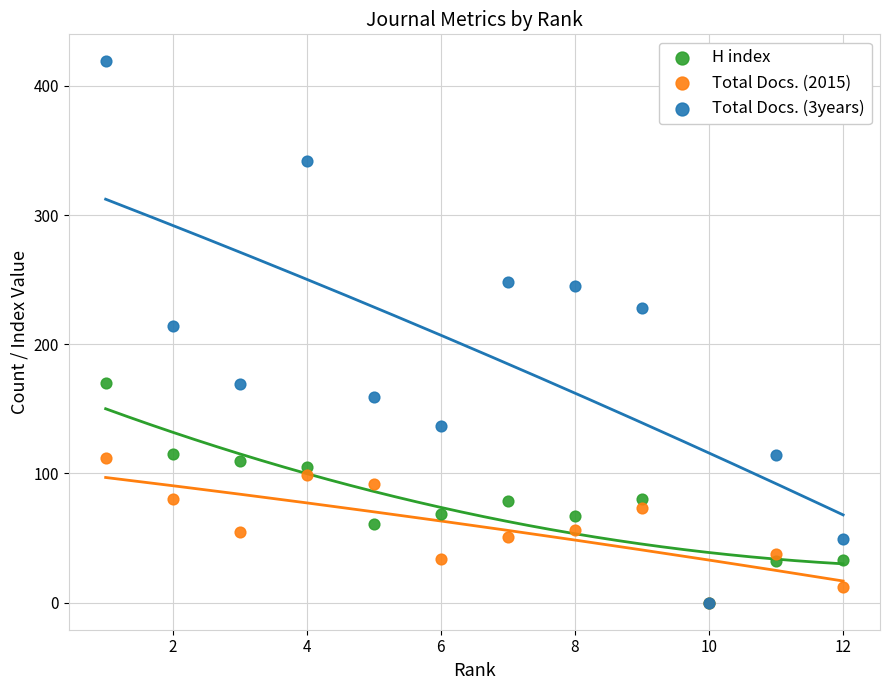

What are all the series names shown in the legend?

H index, Total Docs. (2015), Total Docs. (3years)